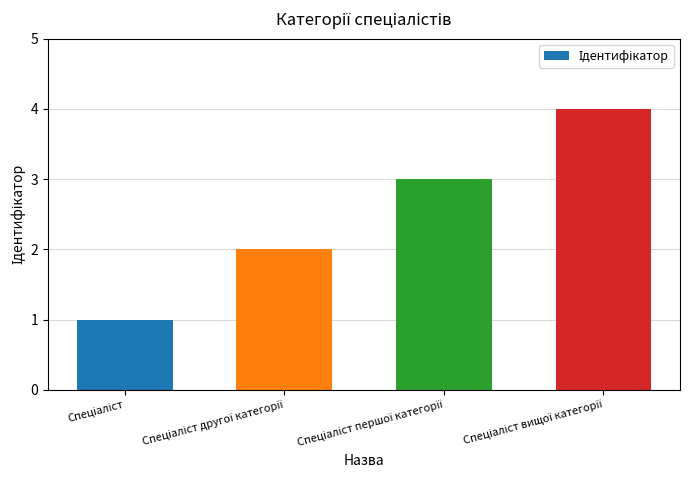

What is the maximum value shown in the chart?

4